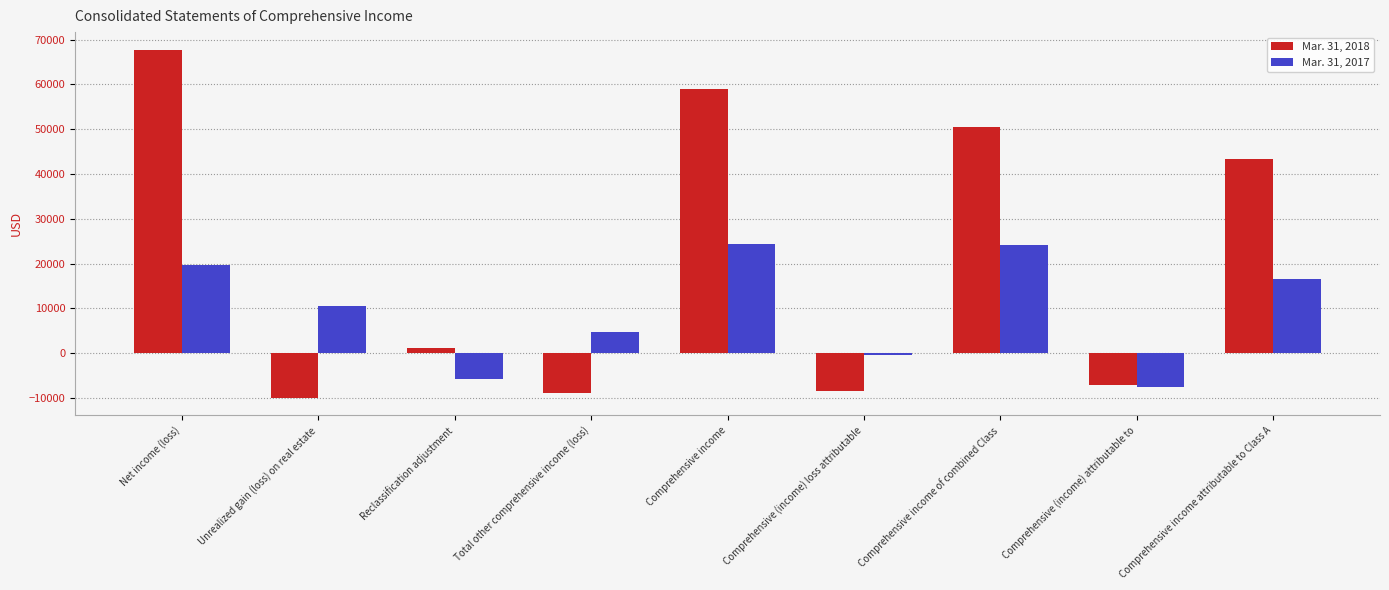

Where does the Mar. 31, 2017 series first go above 10485?

Net income (loss)